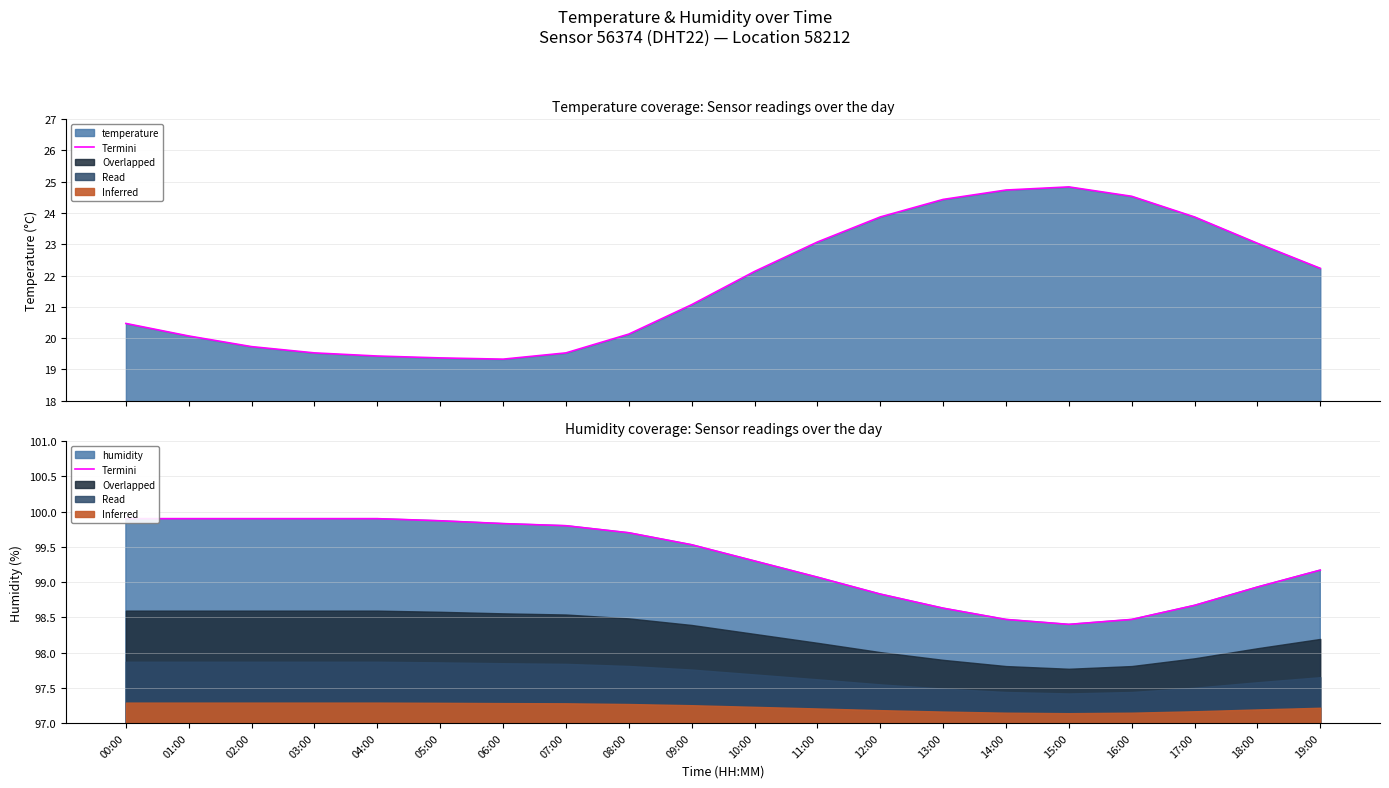

Count the number of categories in the chart.

20